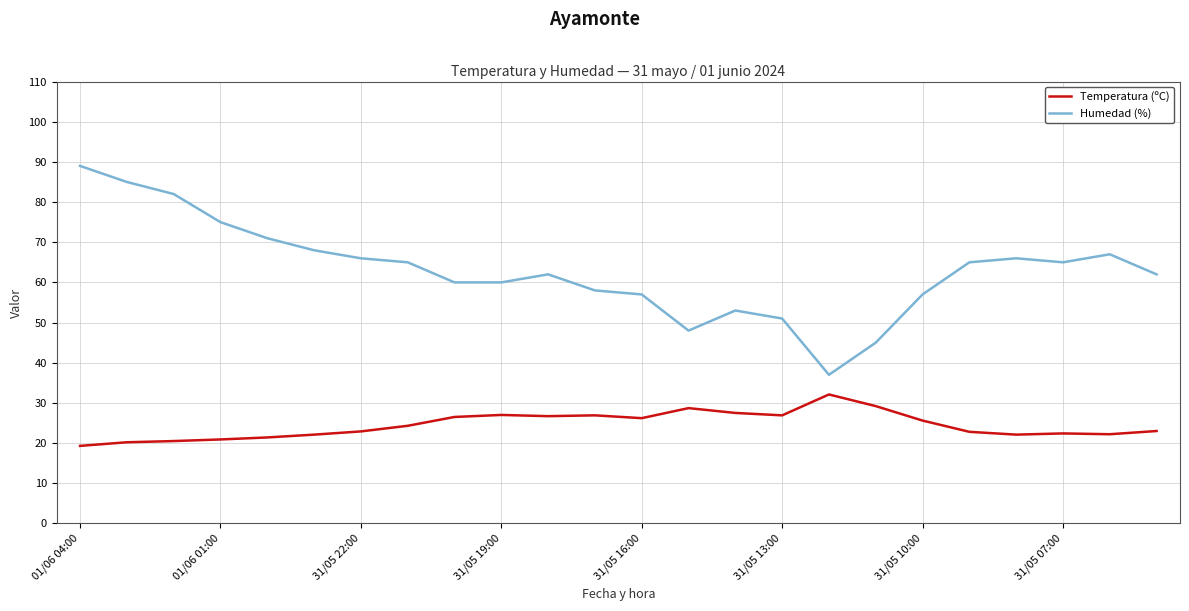

Which series has the largest total across all categories?

Humedad (%)